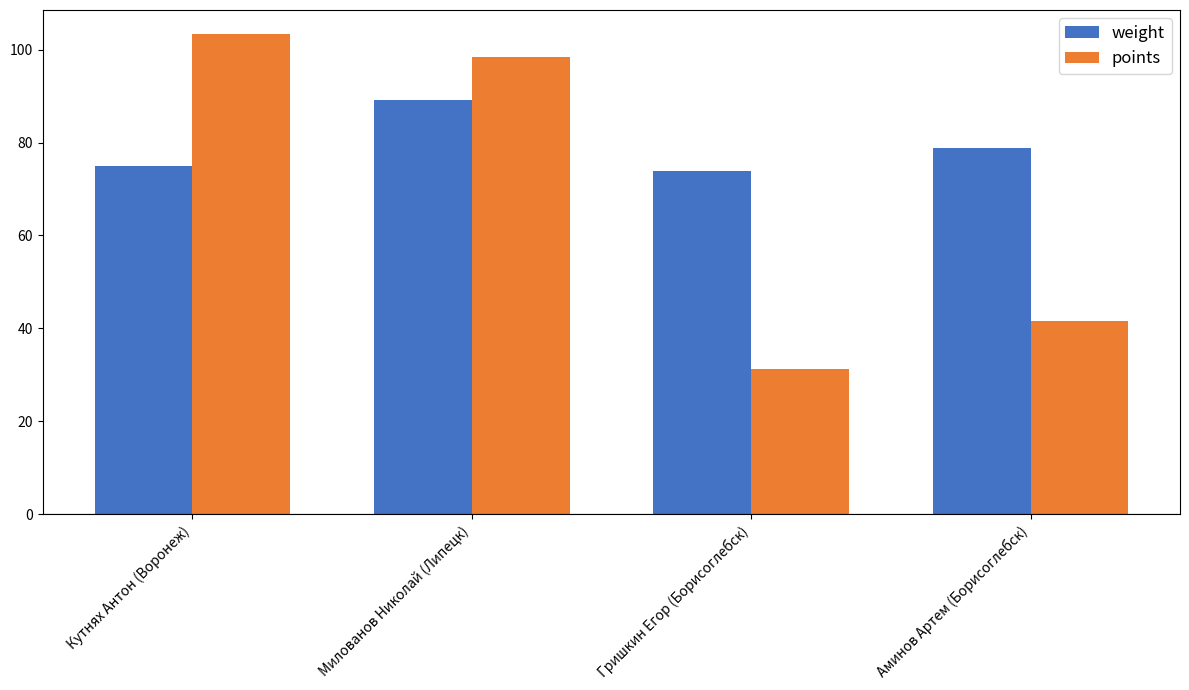

Which label corresponds to the largest value in the chart?

Кутнях Антон (Воронеж)